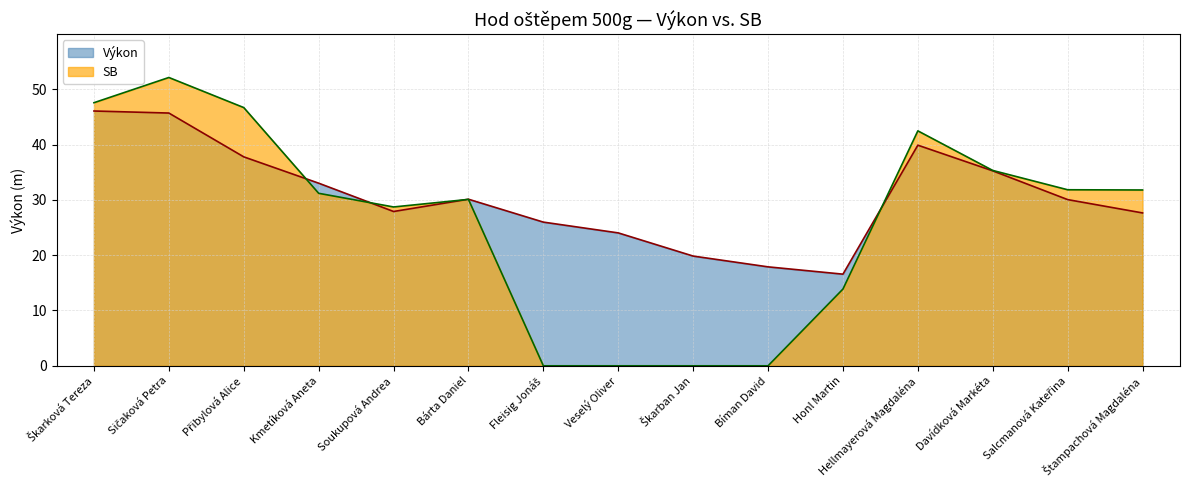

What is the greatest value displayed?

52.1